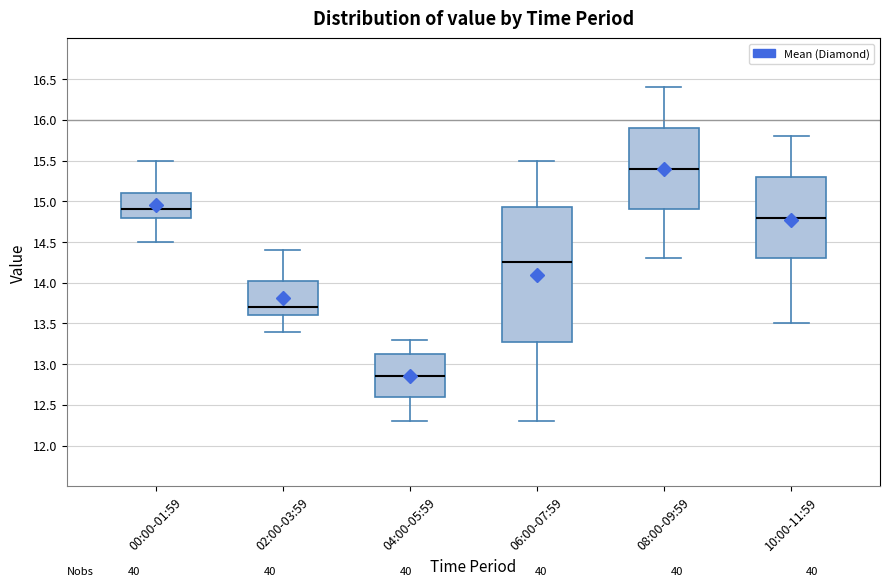

Reading left to right, transcribe this box plot: for each box, give where its median line is, the range the box spans, and where its two whiskers end, as read against the y-axis. The values are not printed on the chart, so give them approximately, as read against the axis.

00:00-01:59: median 14.90, box 14.80 to 15.10, whiskers 14.50 to 15.50
02:00-03:59: median 13.70, box 13.60 to 14.05, whiskers 13.40 to 14.40
04:00-05:59: median 12.85, box 12.60 to 13.15, whiskers 12.30 to 13.30
06:00-07:59: median 14.25, box 13.30 to 14.95, whiskers 12.30 to 15.50
08:00-09:59: median 15.40, box 14.90 to 15.90, whiskers 14.30 to 16.40
10:00-11:59: median 14.80, box 14.30 to 15.30, whiskers 13.50 to 15.80